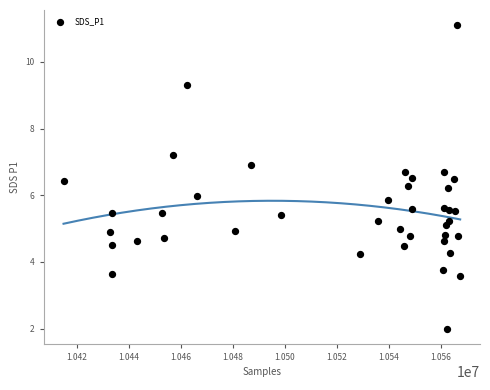

What is the range of X values (max minus min)?

152612.0